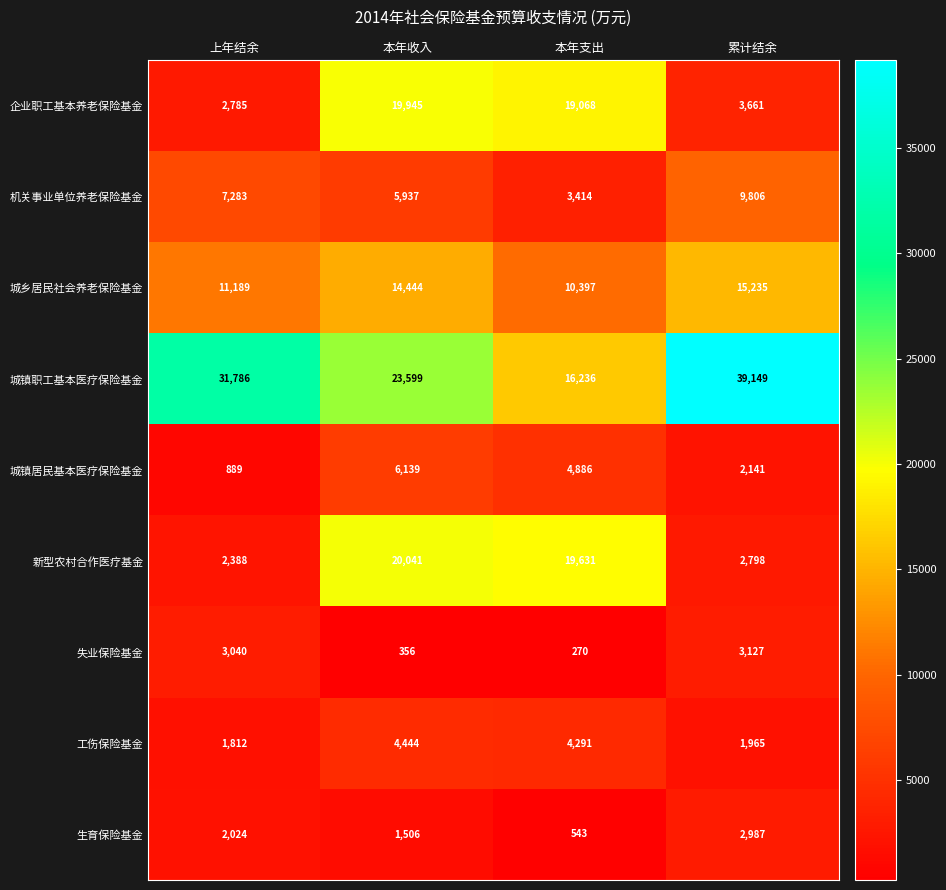

Rank the series by their maximum value, from lowest to highest.

生育保险基金, 失业保险基金, 工伤保险基金, 城镇居民基本医疗保险基金, 机关事业单位养老保险基金, 城乡居民社会养老保险基金, 企业职工基本养老保险基金, 新型农村合作医疗基金, 城镇职工基本医疗保险基金